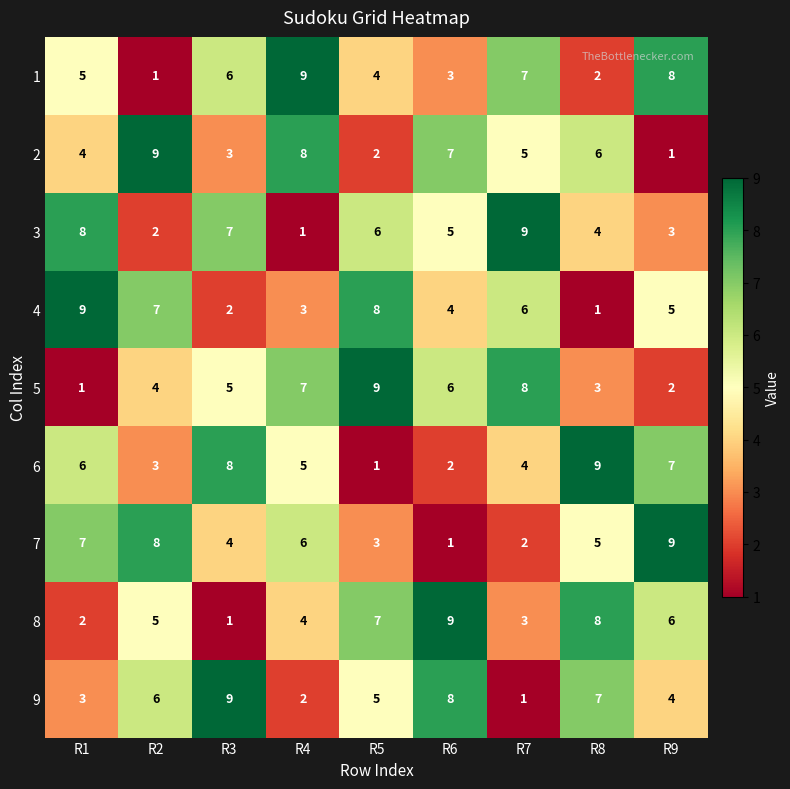

What is the average value of the 2 series?

5